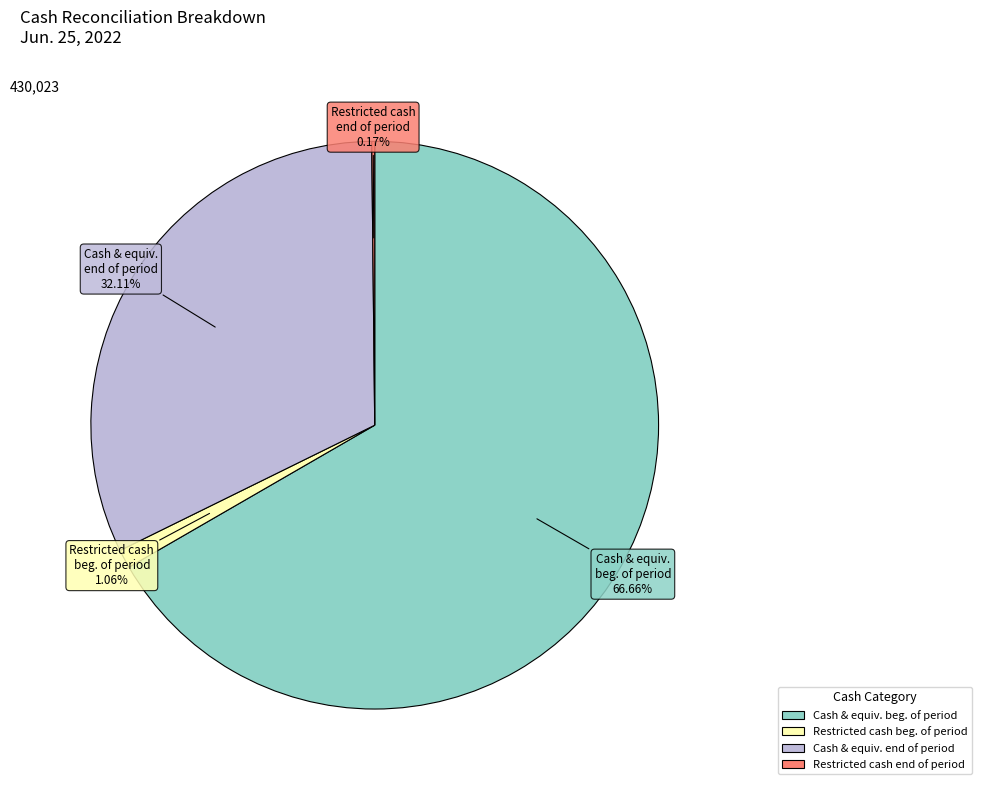

Is there a majority slice in this chart?

Yes